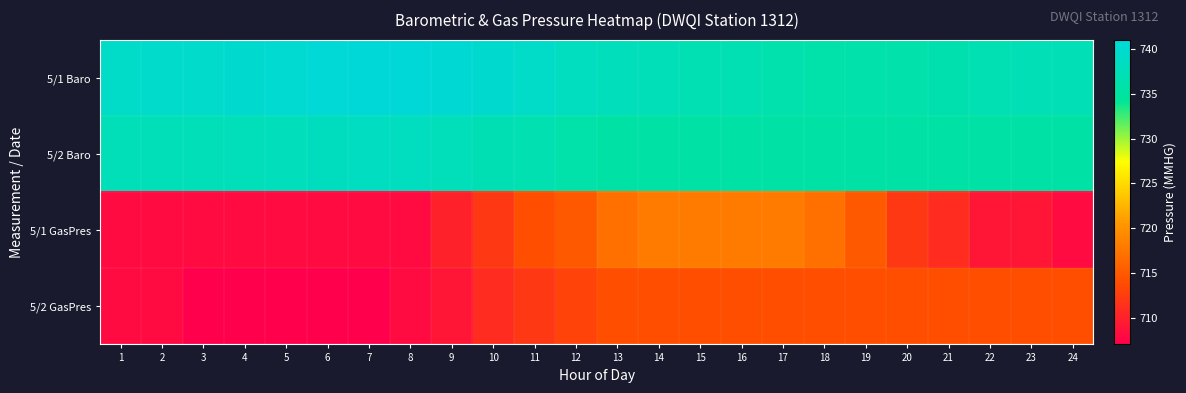

At how many categories does at least one series exceed 708?

24